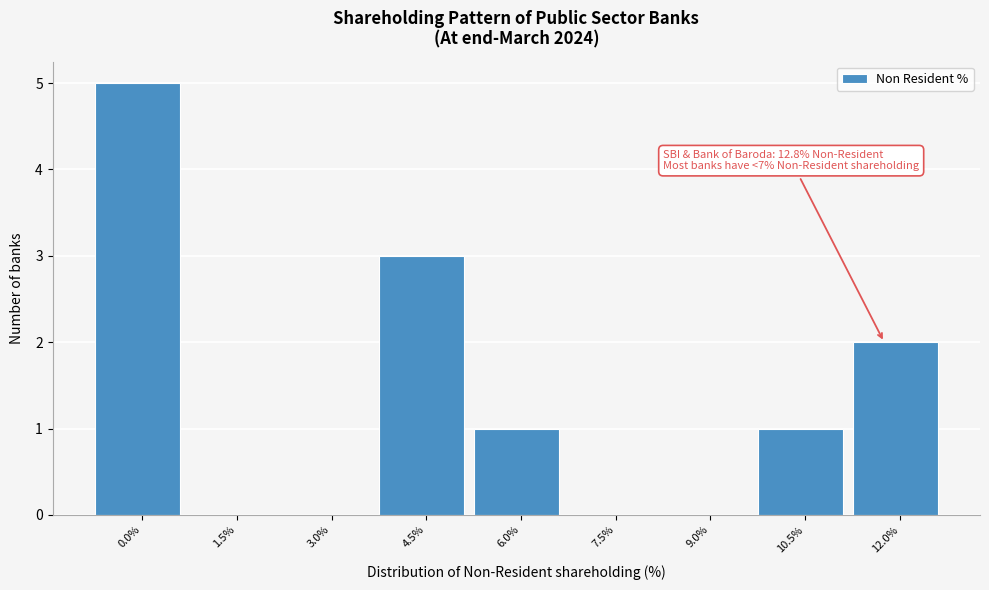

Reading left to right, what are all the values shown in this chart?

0.0%=5	1.5%=0	3.0%=0	4.5%=3	6.0%=1	7.5%=0	9.0%=0	10.5%=1	12.0%=2